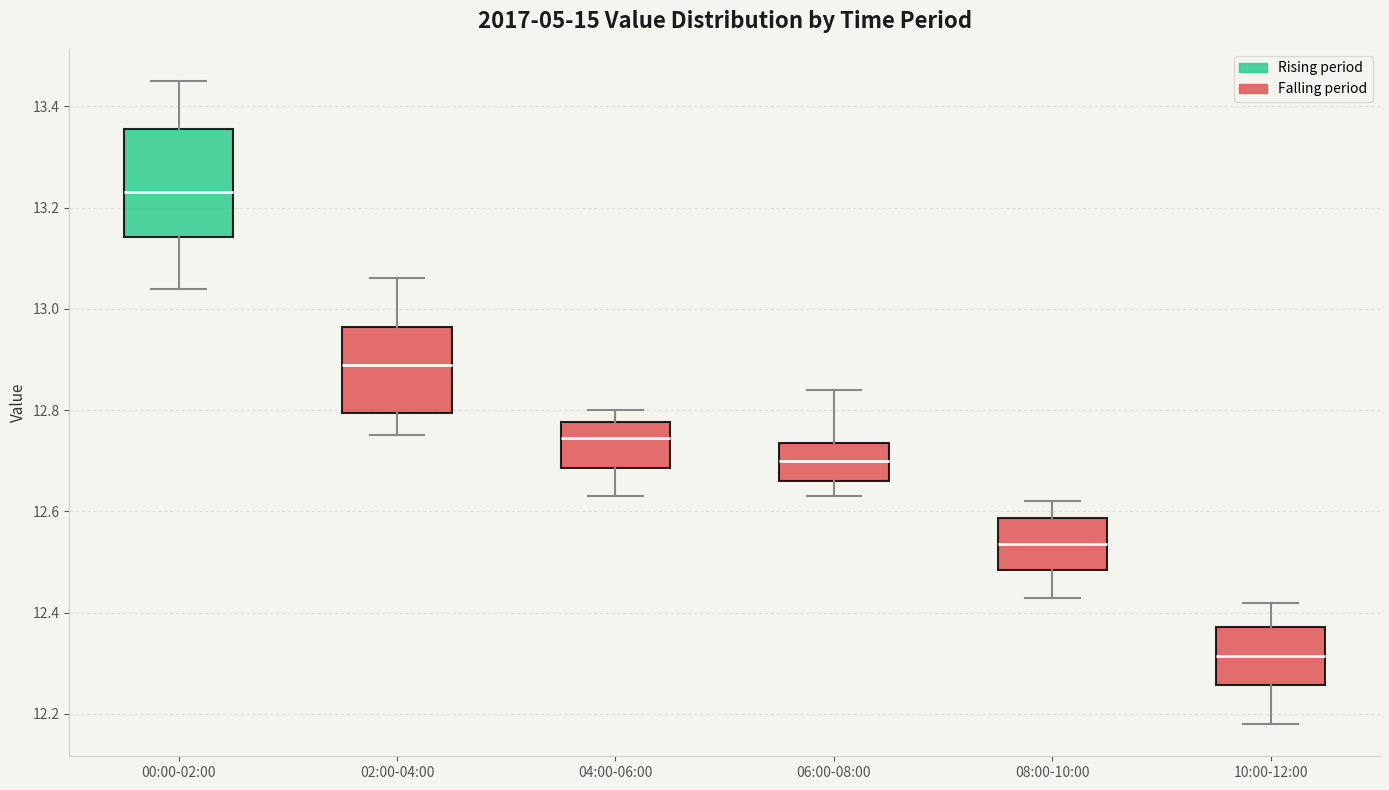

Where is the upper edge of the box for 00:00-02:00 on the y-axis? The values are not printed on the chart, so give them approximately, as read against the axis.

13.36